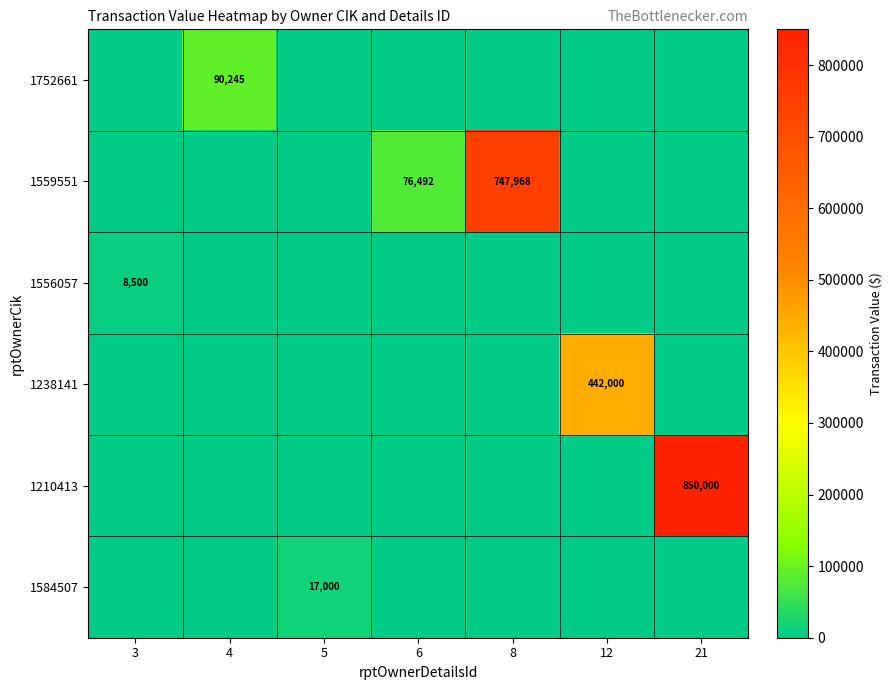

The 1559551 series shows 76492 at 6. True or false?

True